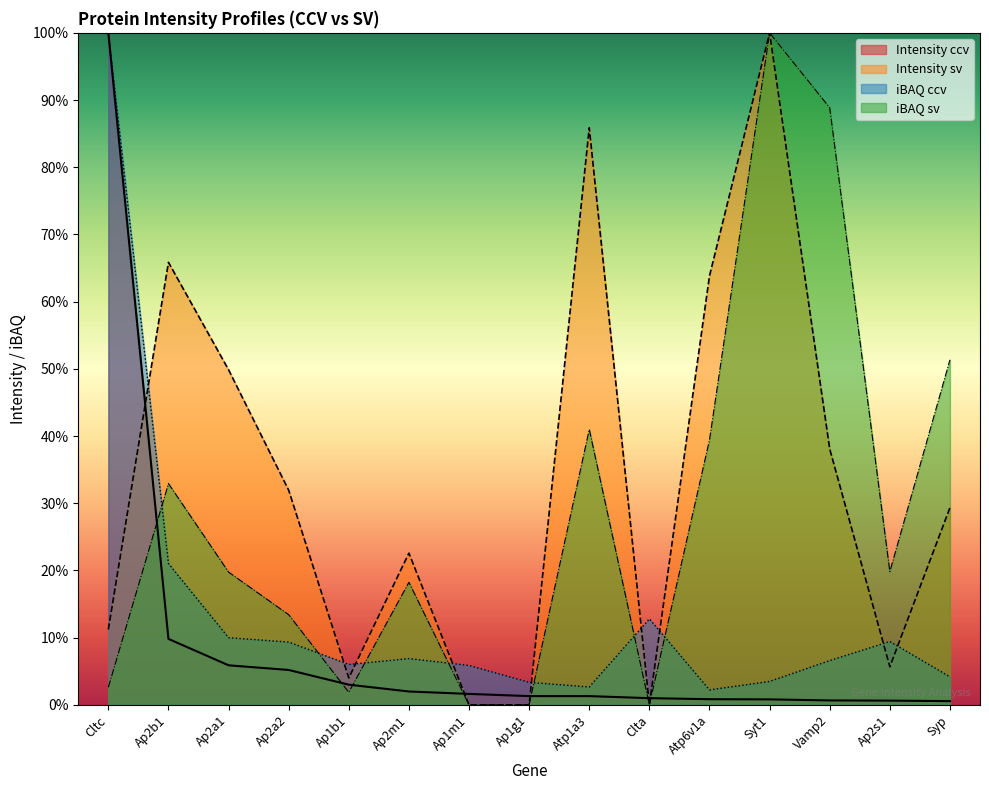

What is the label of the 10th point from the left?

Clta